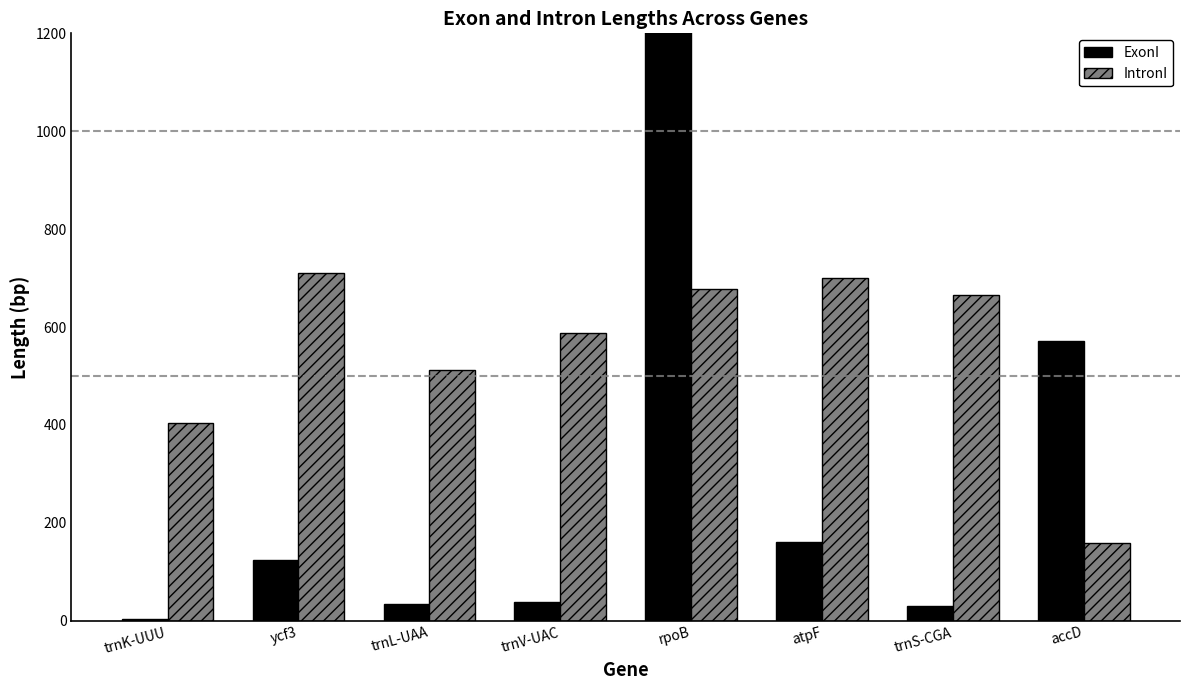

Which series changed the most between ycf3 and rpoB?

ExonI